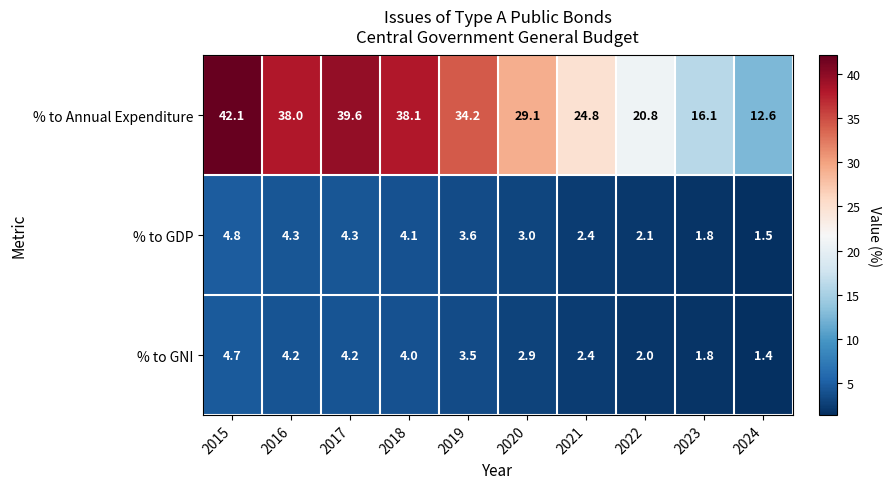

The % to Annual Expenditure series shows 24.8 at 2021. True or false?

True